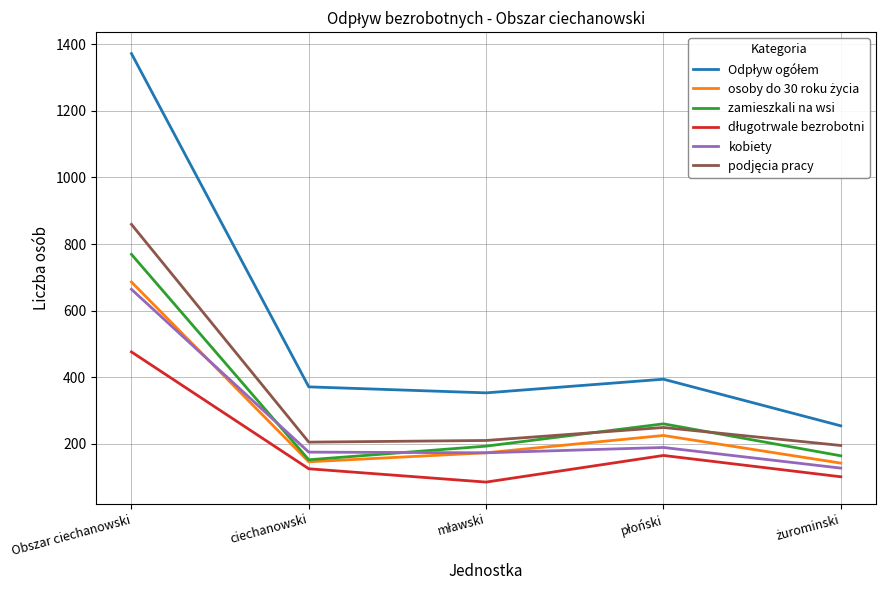

What is the minimum value shown in the chart?

85